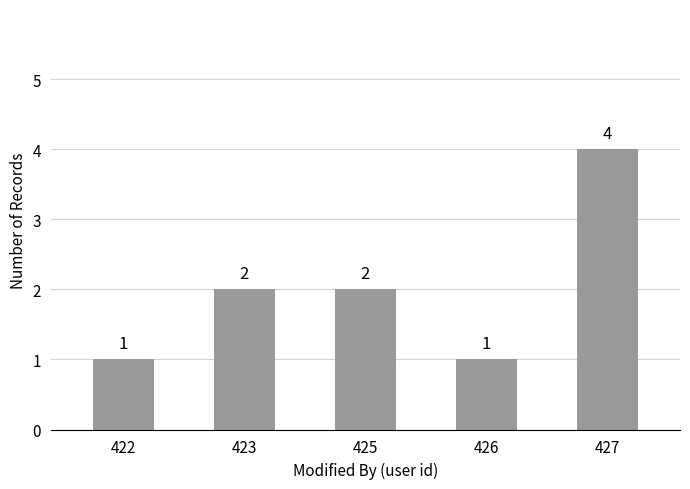

What is the maximum value shown in the chart?

4